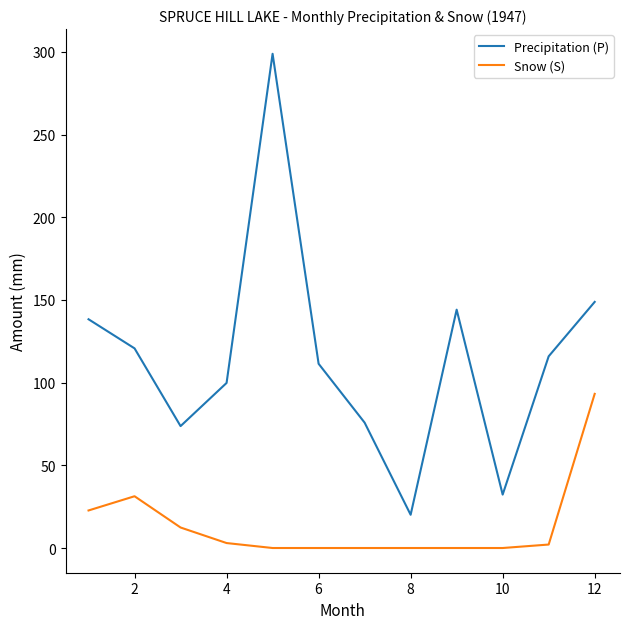

True or false: Precipitation (P) and Snow (S) intersect in this chart.

False